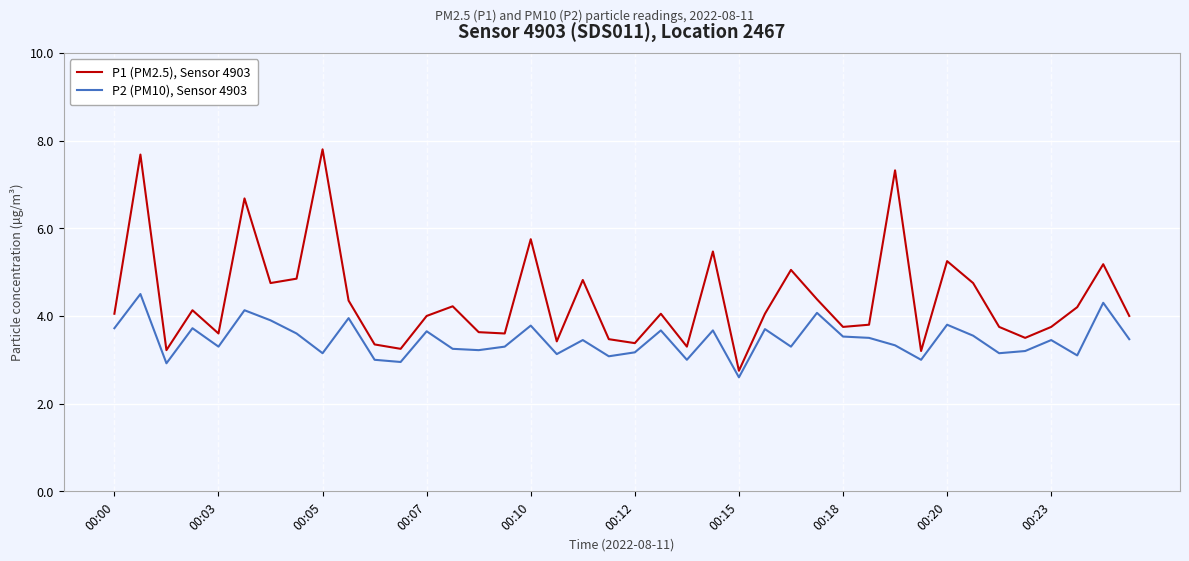

Which series has the widest spread of values?

P1 (PM2.5), Sensor 4903